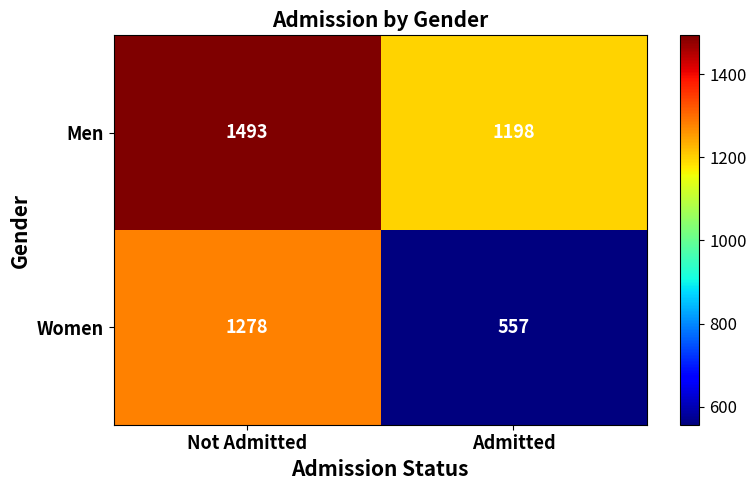

List the labels in order of Women value, smallest first.

Admitted, Not Admitted